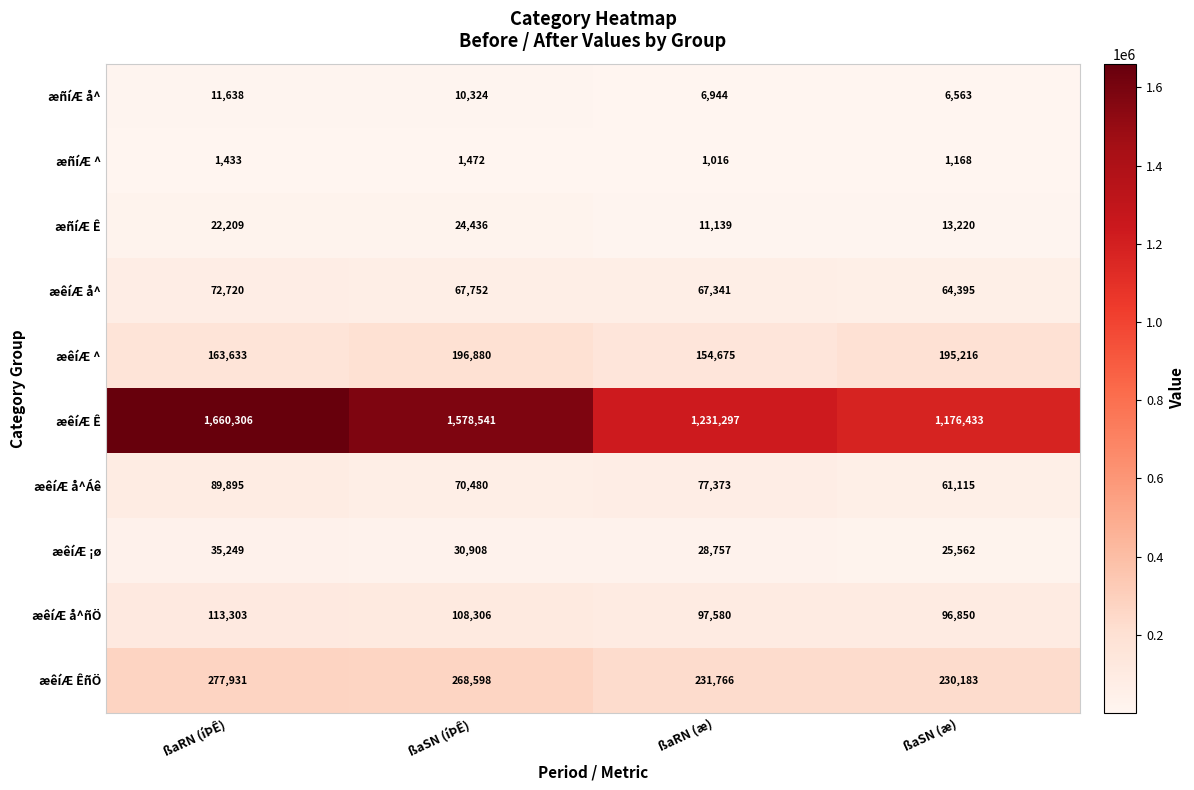

What is the sum of all æêíÆ å^Áê values?

298863